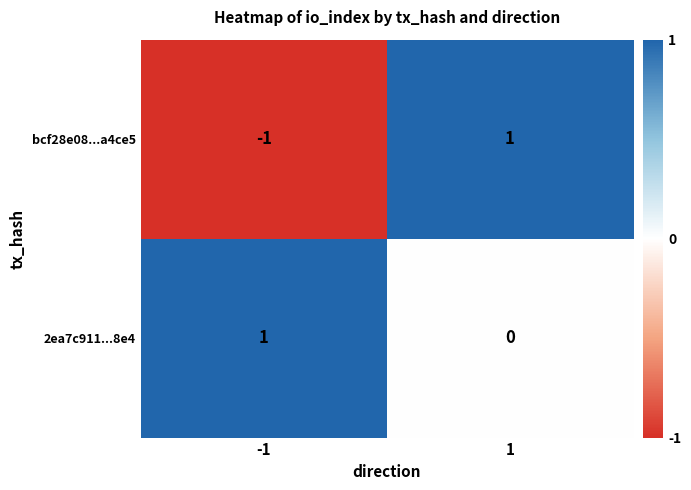

Is the value of 2ea7c911...8e4 at -1 greater than the value of bcf28e08...a4ce5 at -1?

Yes